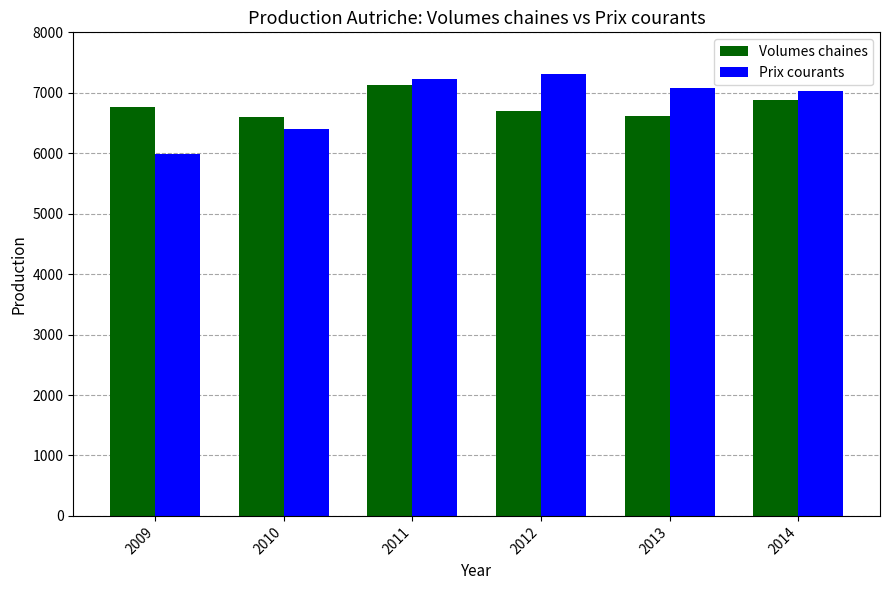

Is the value of Volumes chaines at 2012 greater than the value of Prix courants at 2010?

Yes